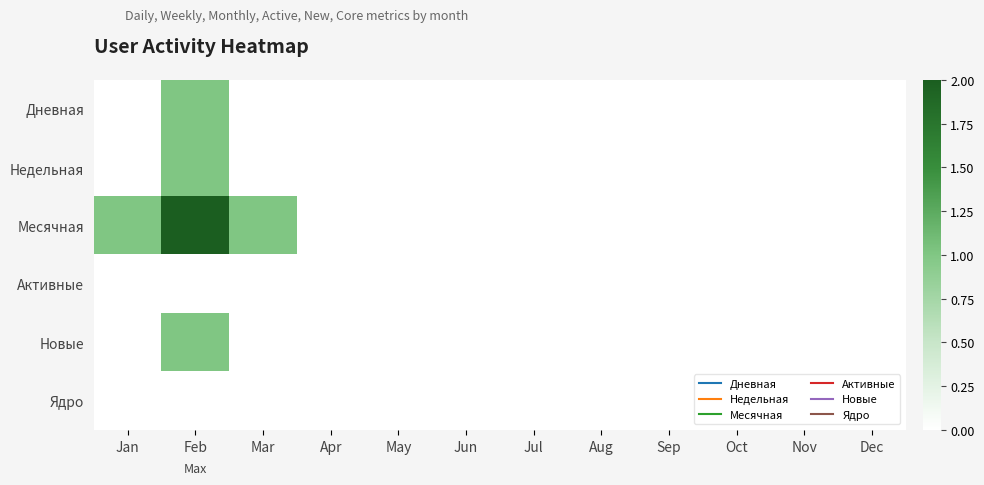

Between Feb and Oct, which series saw the biggest shift?

Месячная